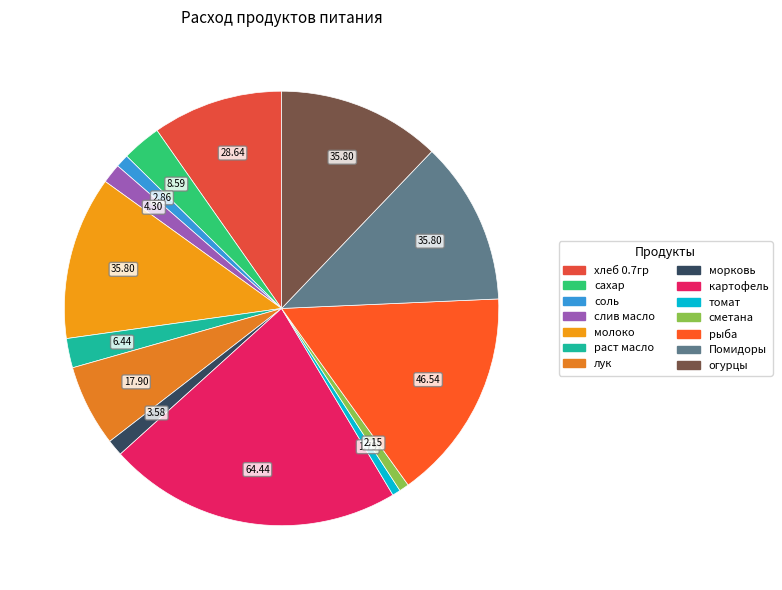

Does any single category account for the majority?

No